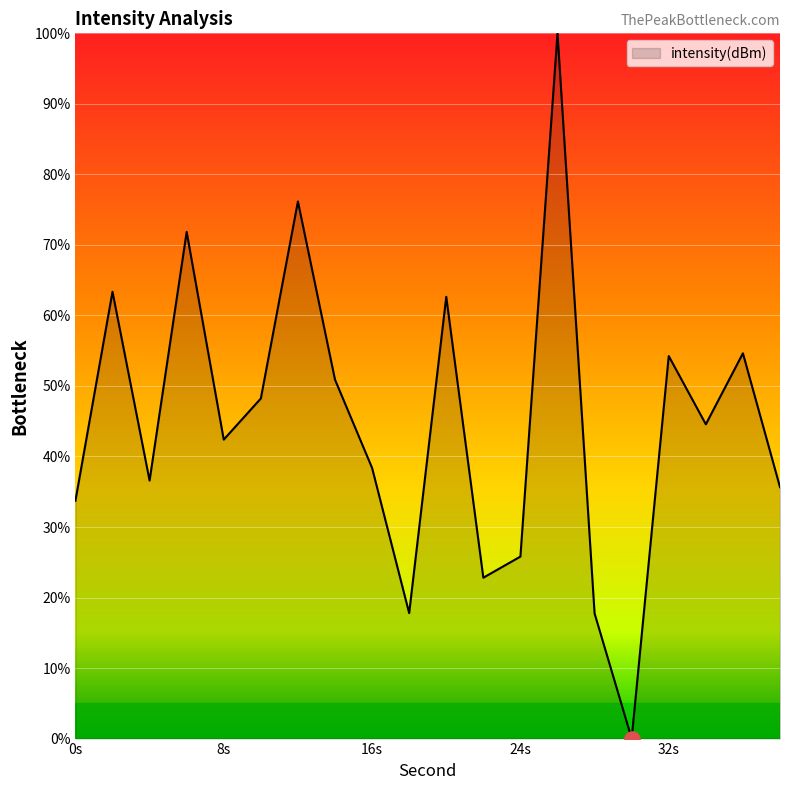

What is the maximum value shown in the chart?

100.0